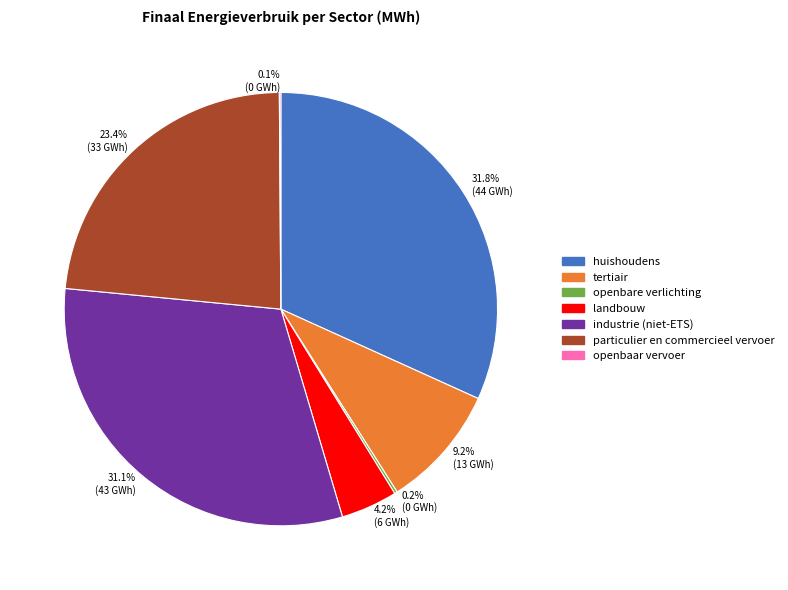

Between industrie (niet-ETS) and huishoudens, which is larger?

huishoudens